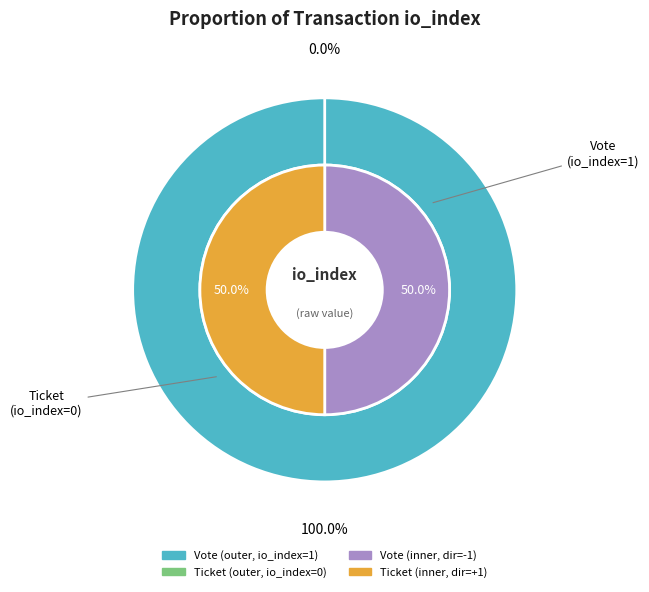

What percentage is the Vote (io_index=1) slice, to the nearest percent?

100%